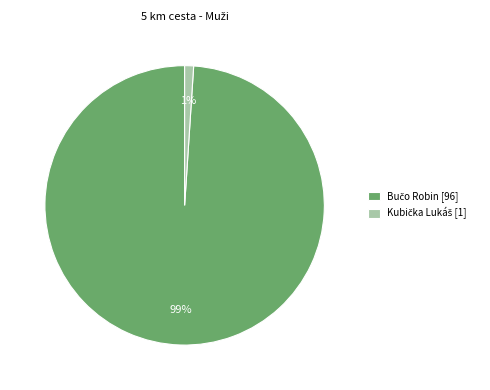

Is there a majority slice in this chart?

Yes